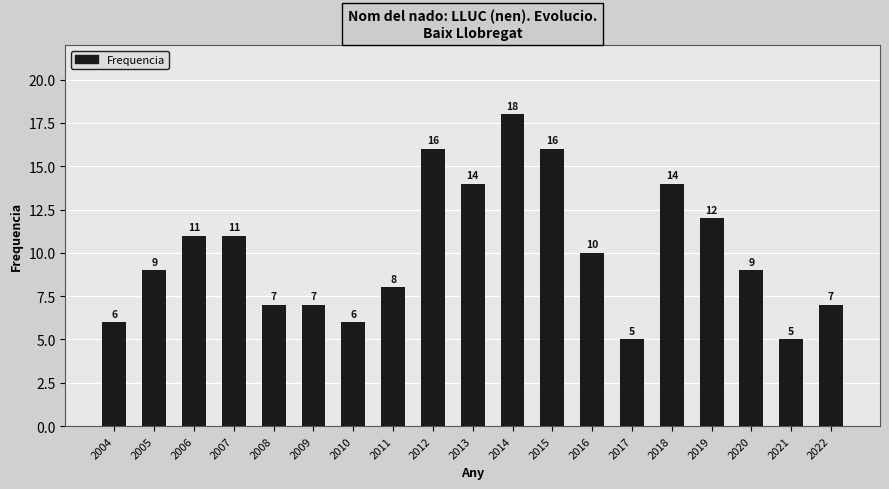

Which label corresponds to the largest value in the chart?

2014